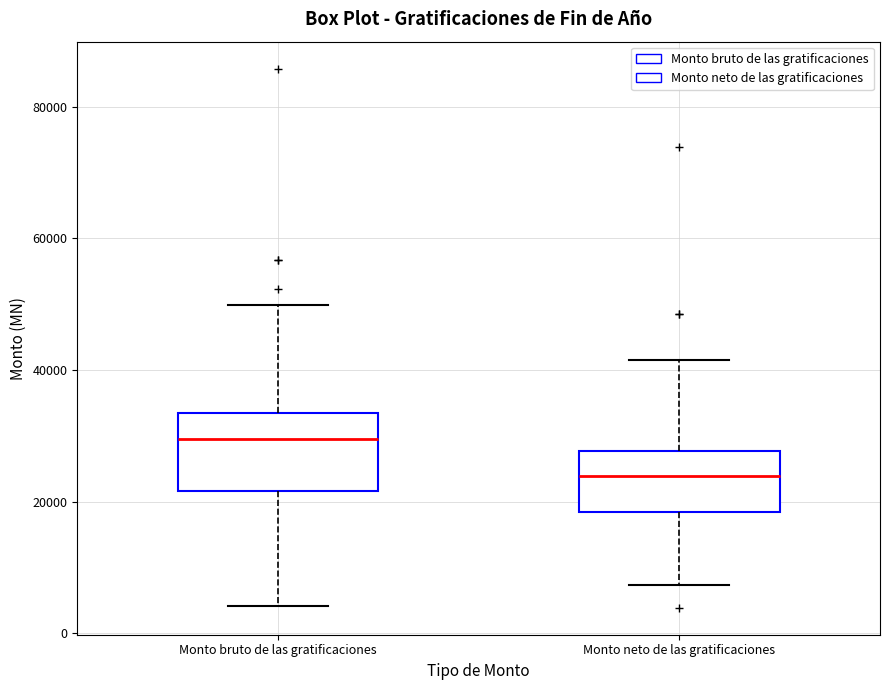

Which box is the tallest, from its lower edge to its upper edge?

Monto bruto de las gratificaciones